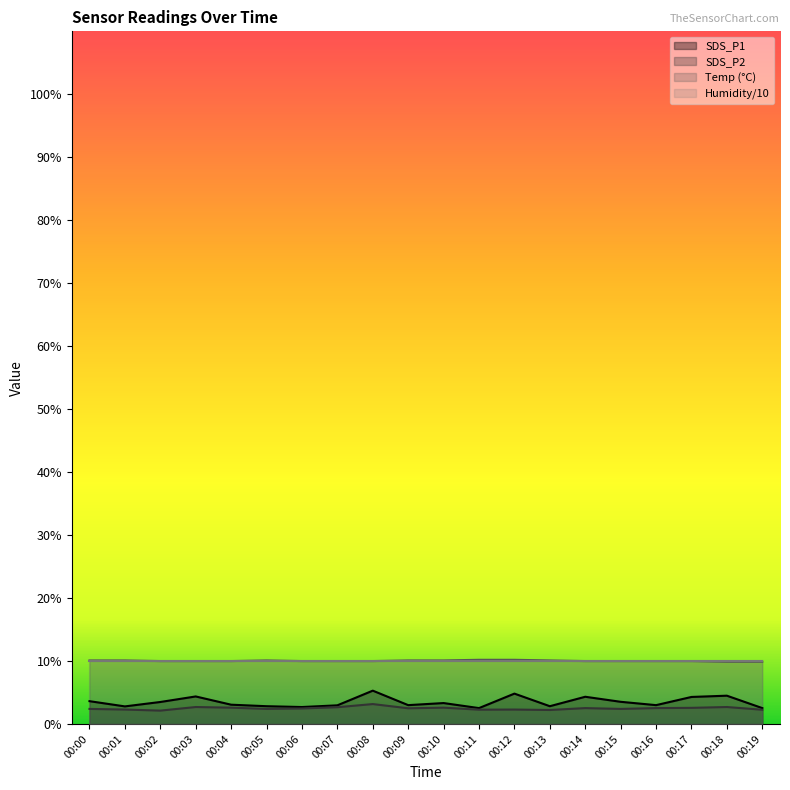

Count the number of data series in this chart.

4